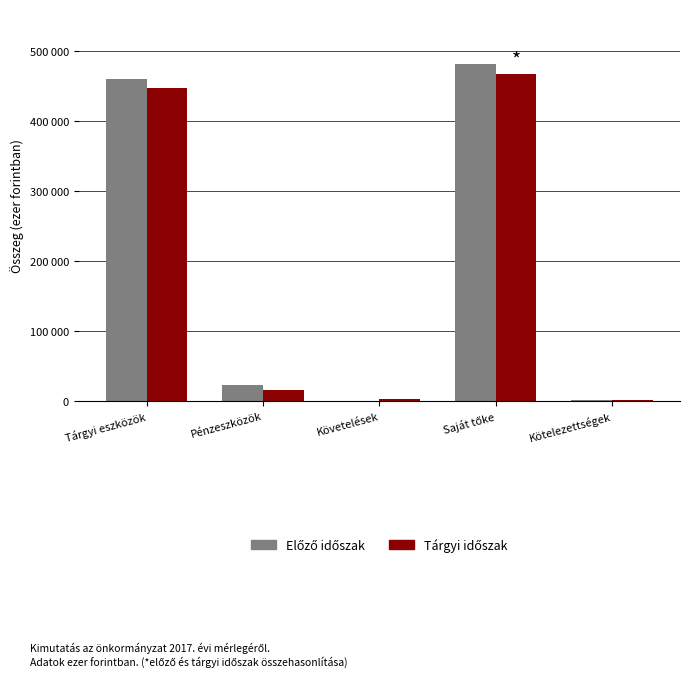

Are the bars grouped side by side (vs. stacked)?

Yes